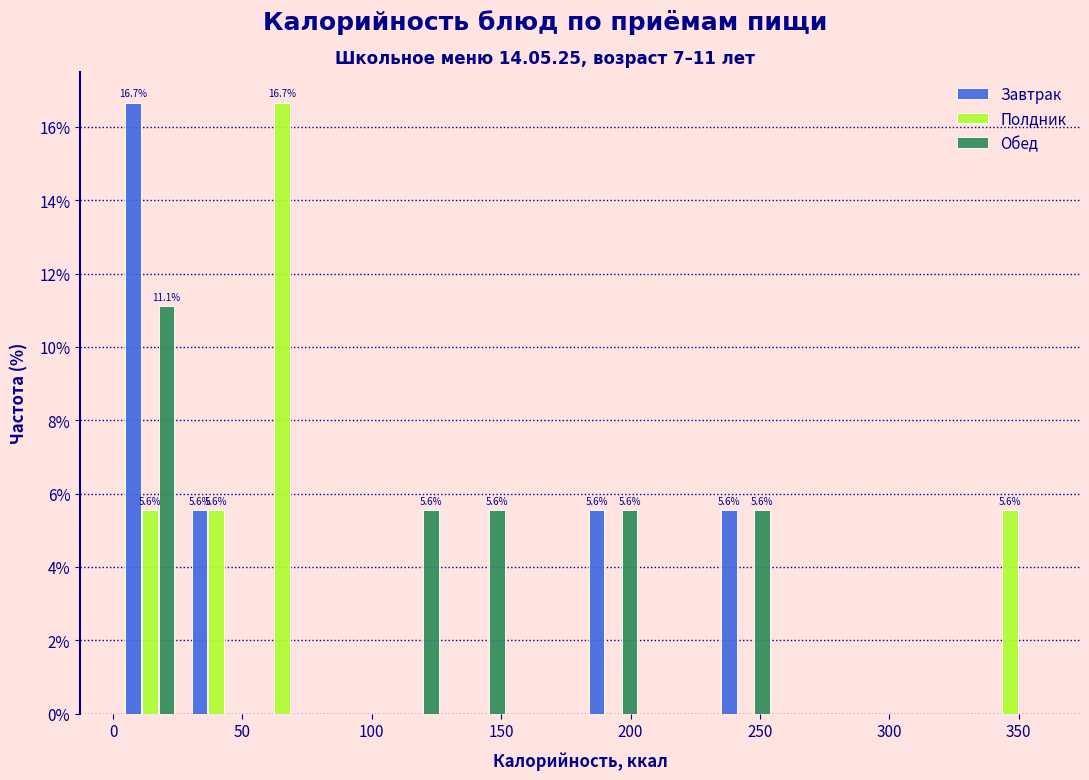

In the Полдник series, which range on the x-axis has the tallest bar?

55 to 80